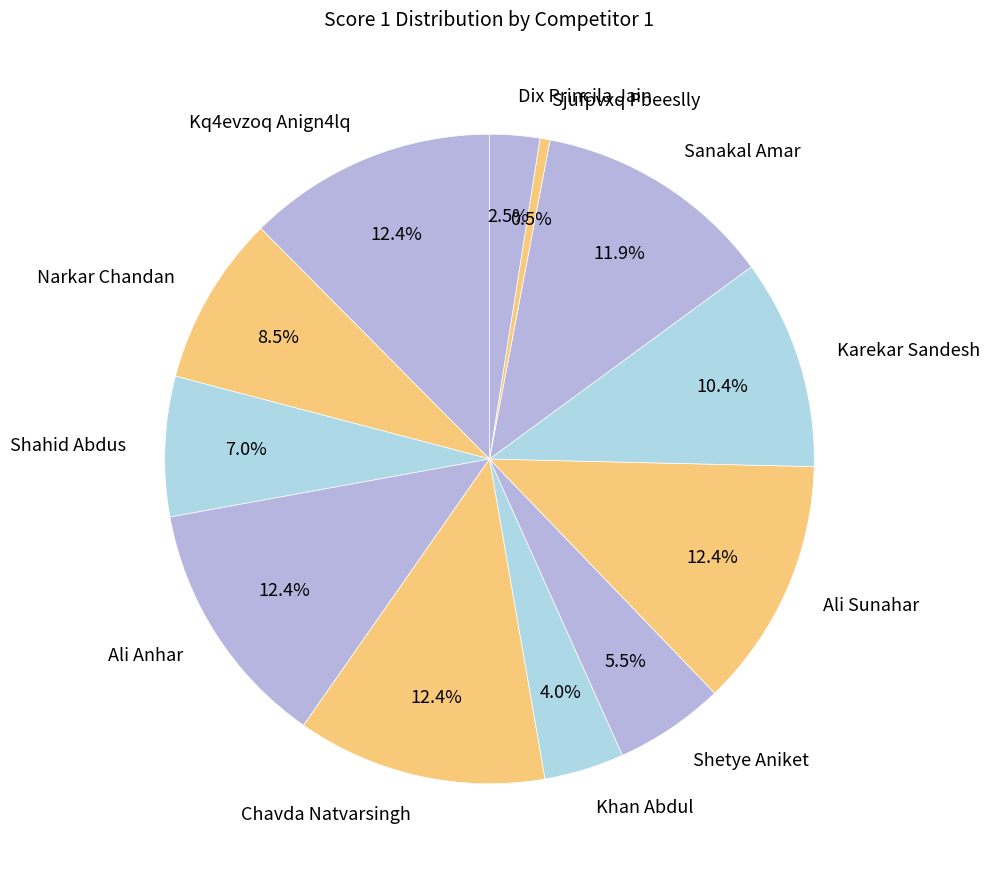

Is Sanakal Amar the majority of the pie?

No